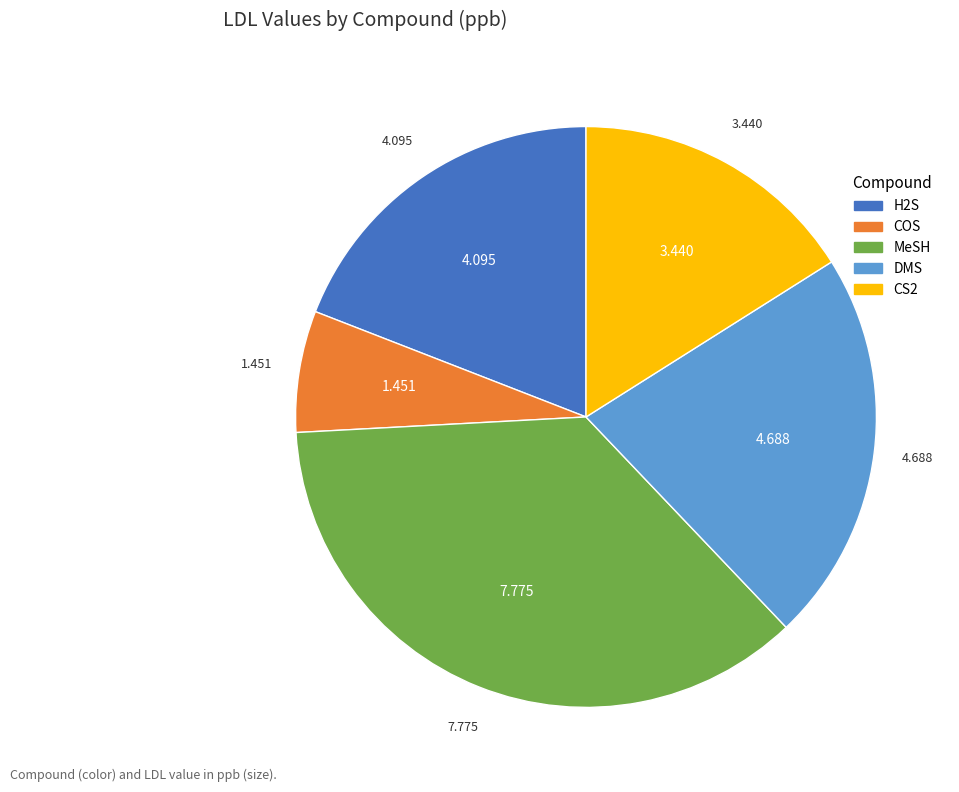

Does H2S account for over 50% of the chart?

No